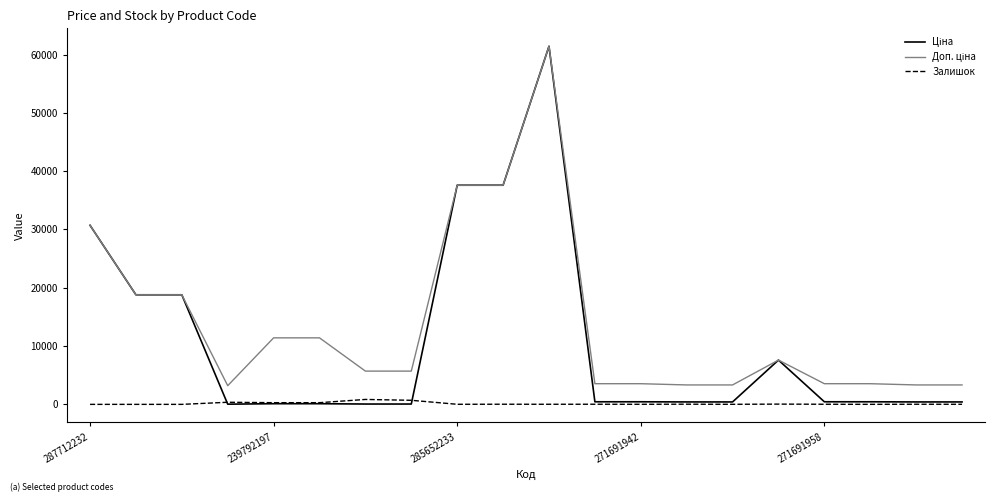

What is the greatest value displayed?

61434.3